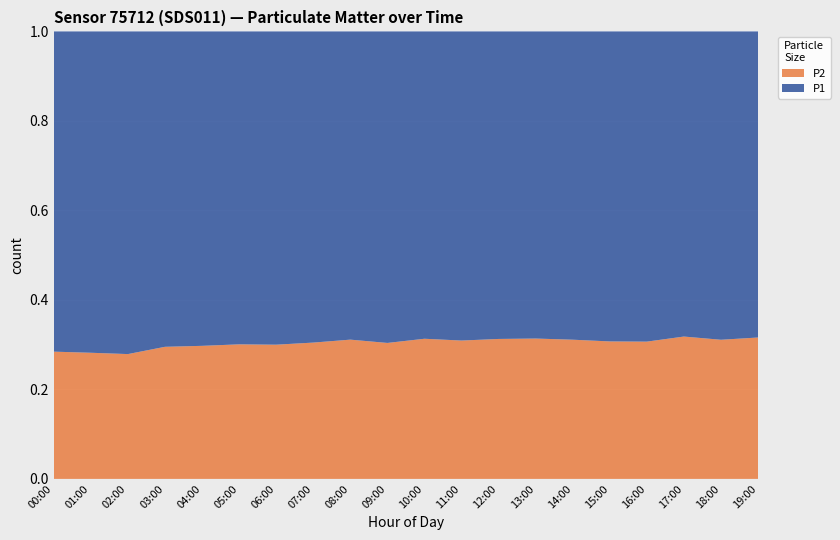

Reading left to right, list all the values displayed in this chart.

P1: 10.4	9.9	8.9	7.5	6.8	6.2	7.5	8.6	9.1	10.4	11.2	12.7	13.4	12.9	11.3	10.8	9.6	8.3	7.9	8.9
P2: 4.1	3.9	3.5	3.1	2.9	2.7	3.2	3.8	4.1	4.6	5.1	5.7	6.1	5.9	5.1	4.8	4.2	3.9	3.6	4.1